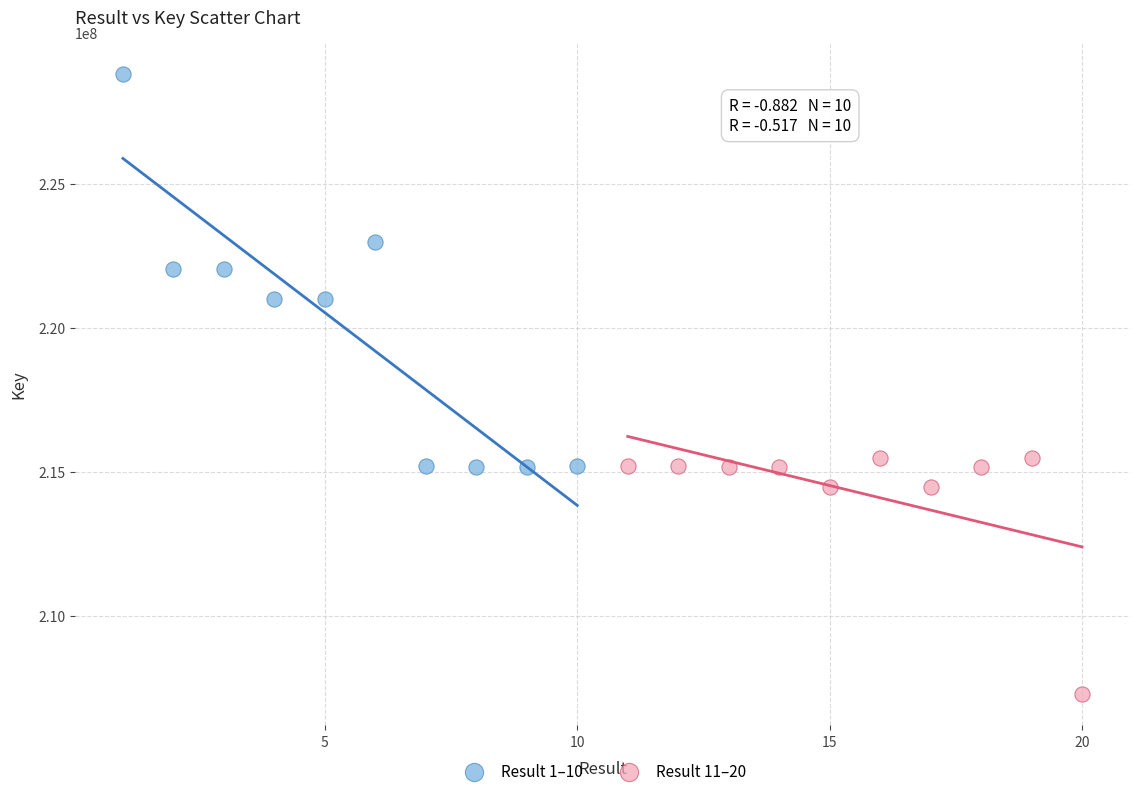

Which series reaches the minimum Y coordinate?

Result 11–20